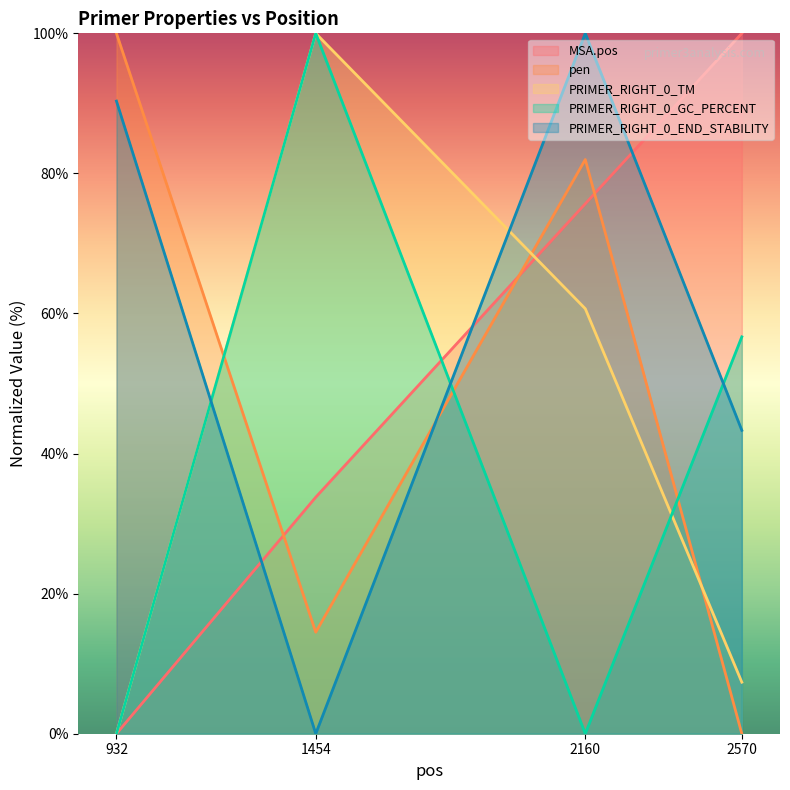

Where does the pen series first go above 81?

932